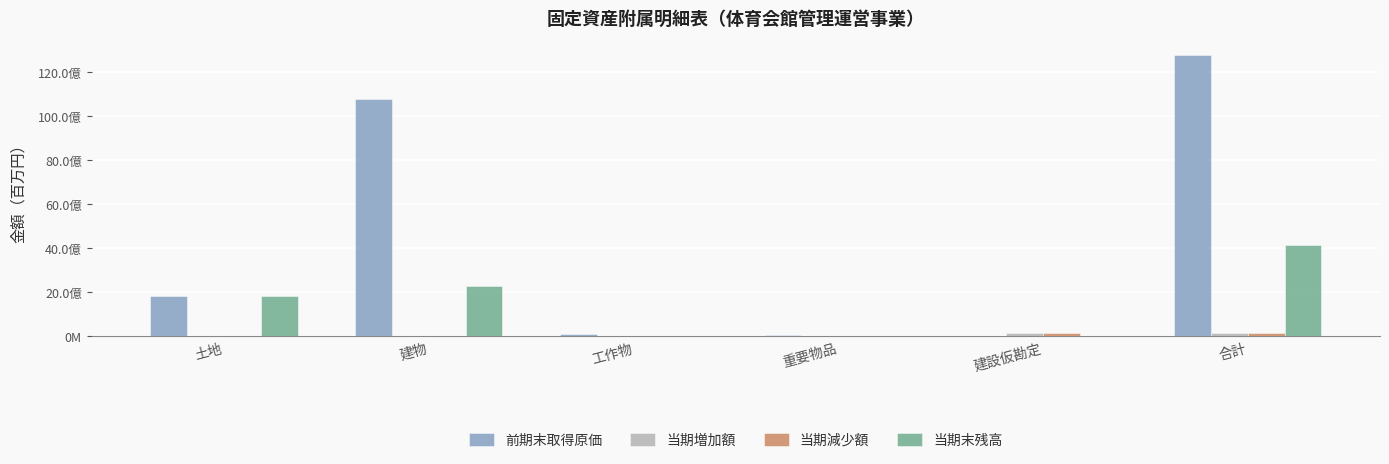

What are all the series names shown in the legend?

前期末取得原価, 当期増加額, 当期減少額, 当期末残高